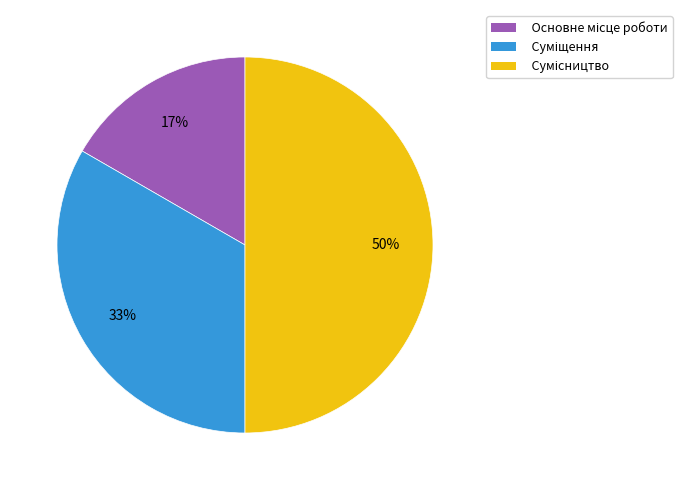

To the nearest percent, what is the difference between the largest and smallest slice percentages?

33%